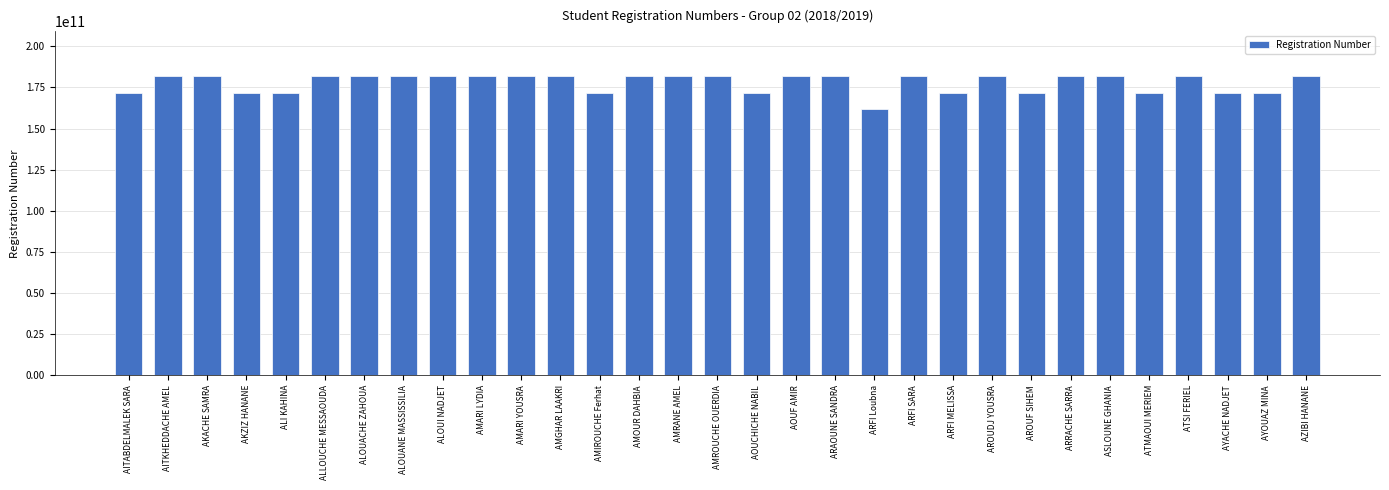

What is the average value?

177926555632